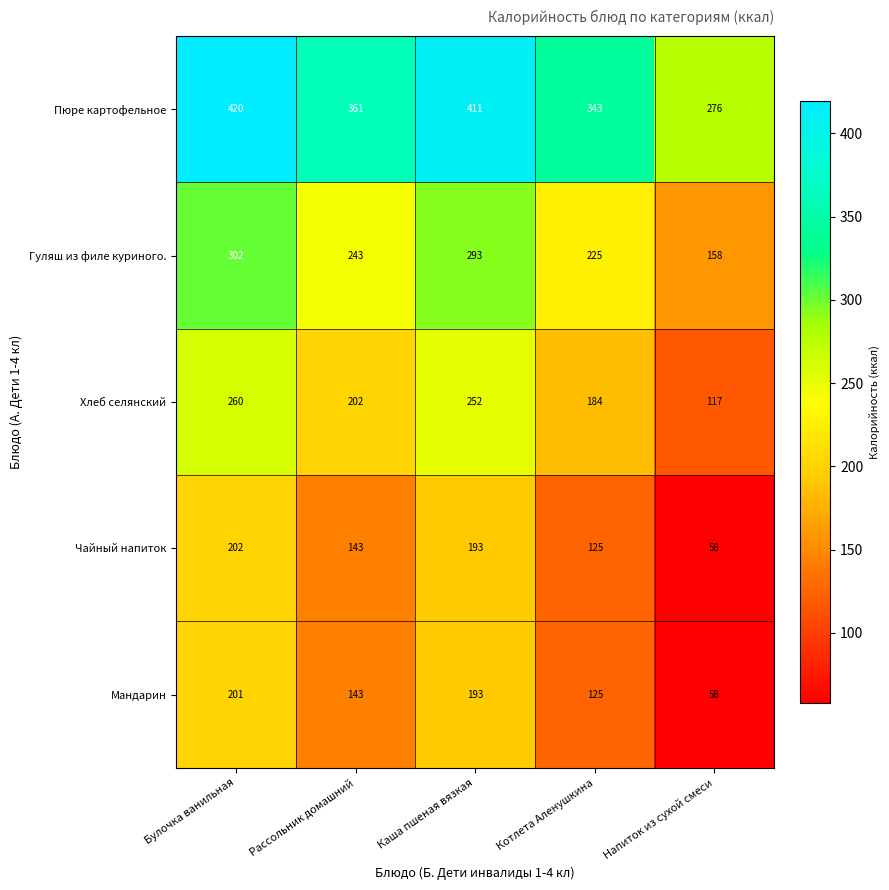

Is it true that Мандарин equals 201 at Булочка ванильная?

True